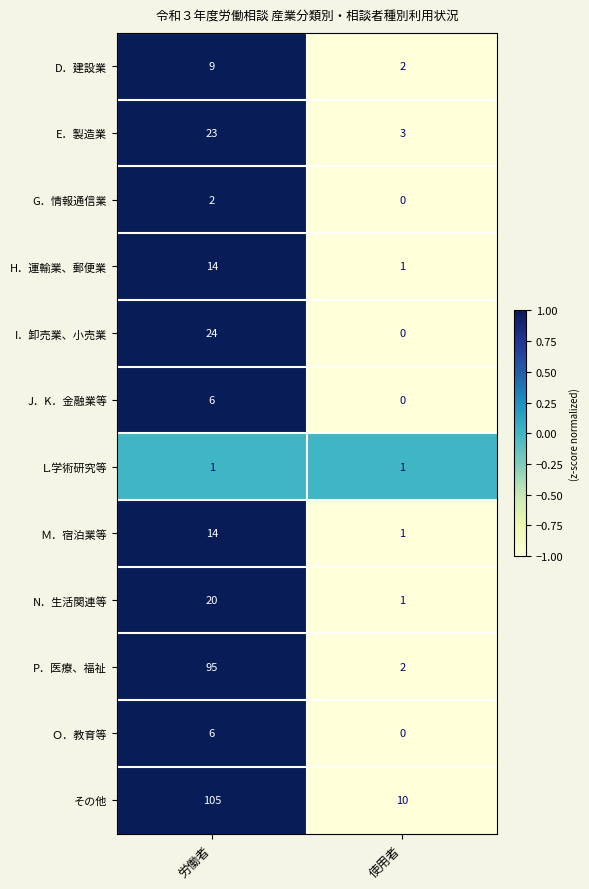

How many distinct data groups are displayed?

12